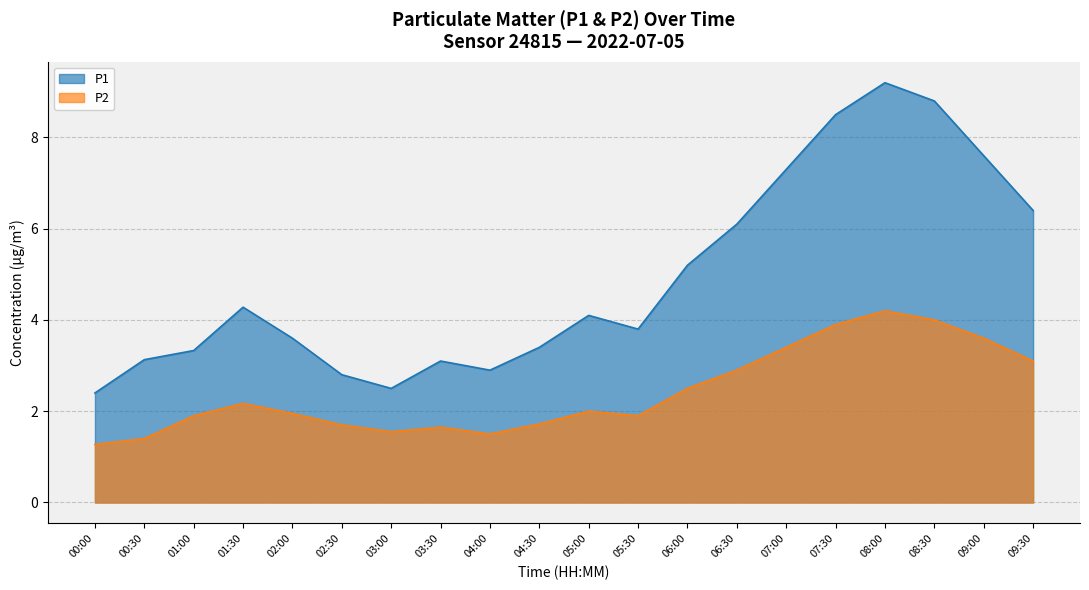

Rank the series by their maximum value, from highest to lowest.

P1, P2